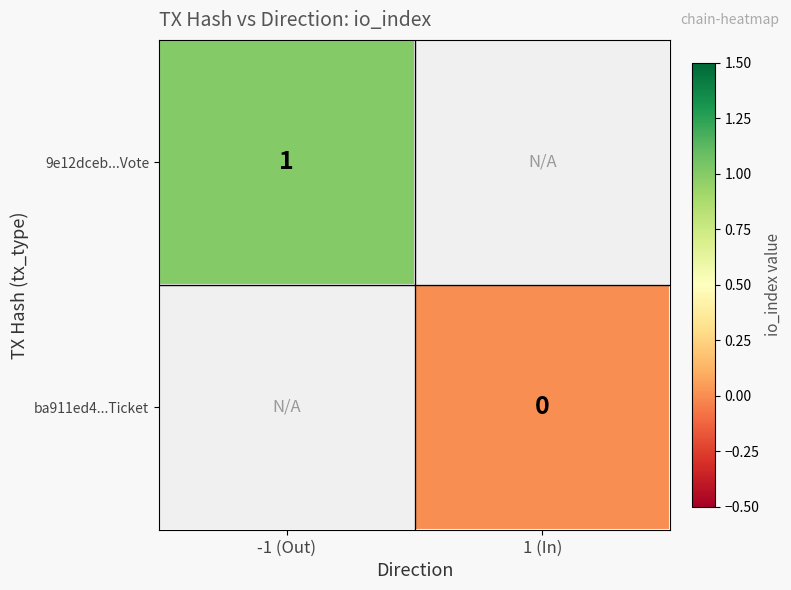

The 9e12dceb...Vote series shows 1 at -1 (Out). True or false?

True